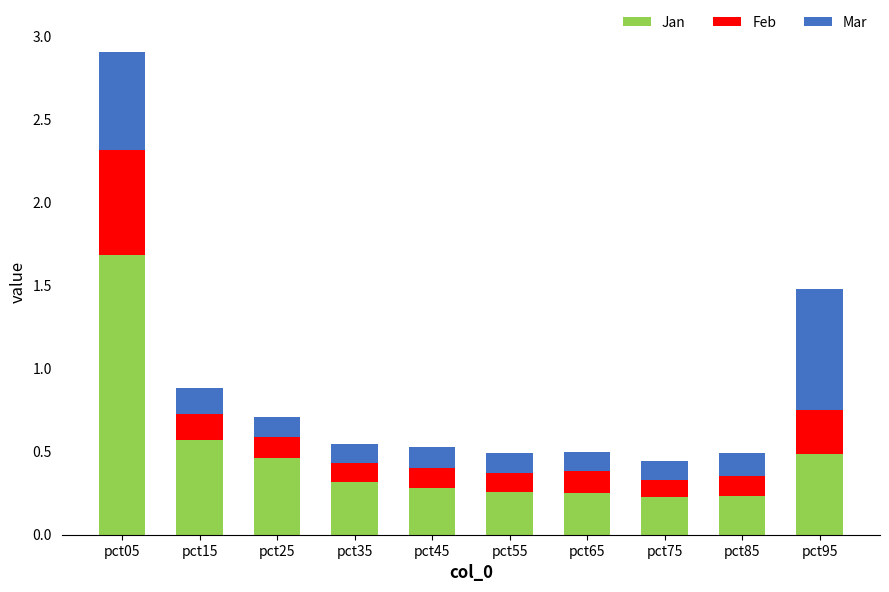

At which category is the sum across all series the highest?

pct05